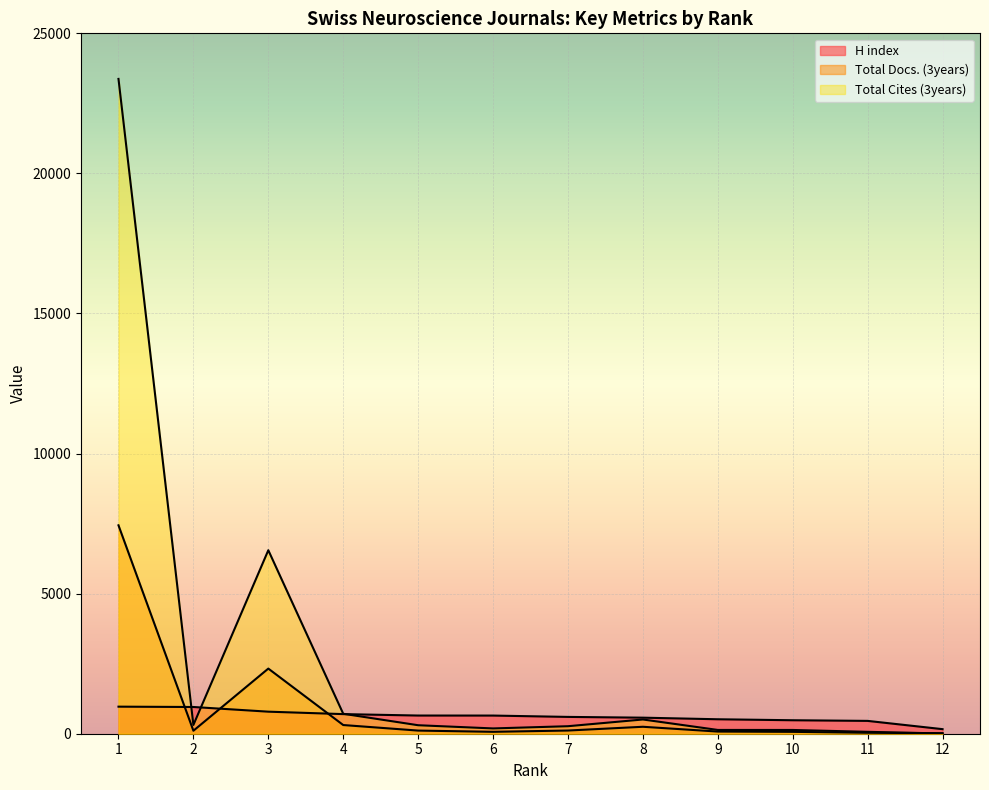

At how many categories does at least one series exceed 4169?

2